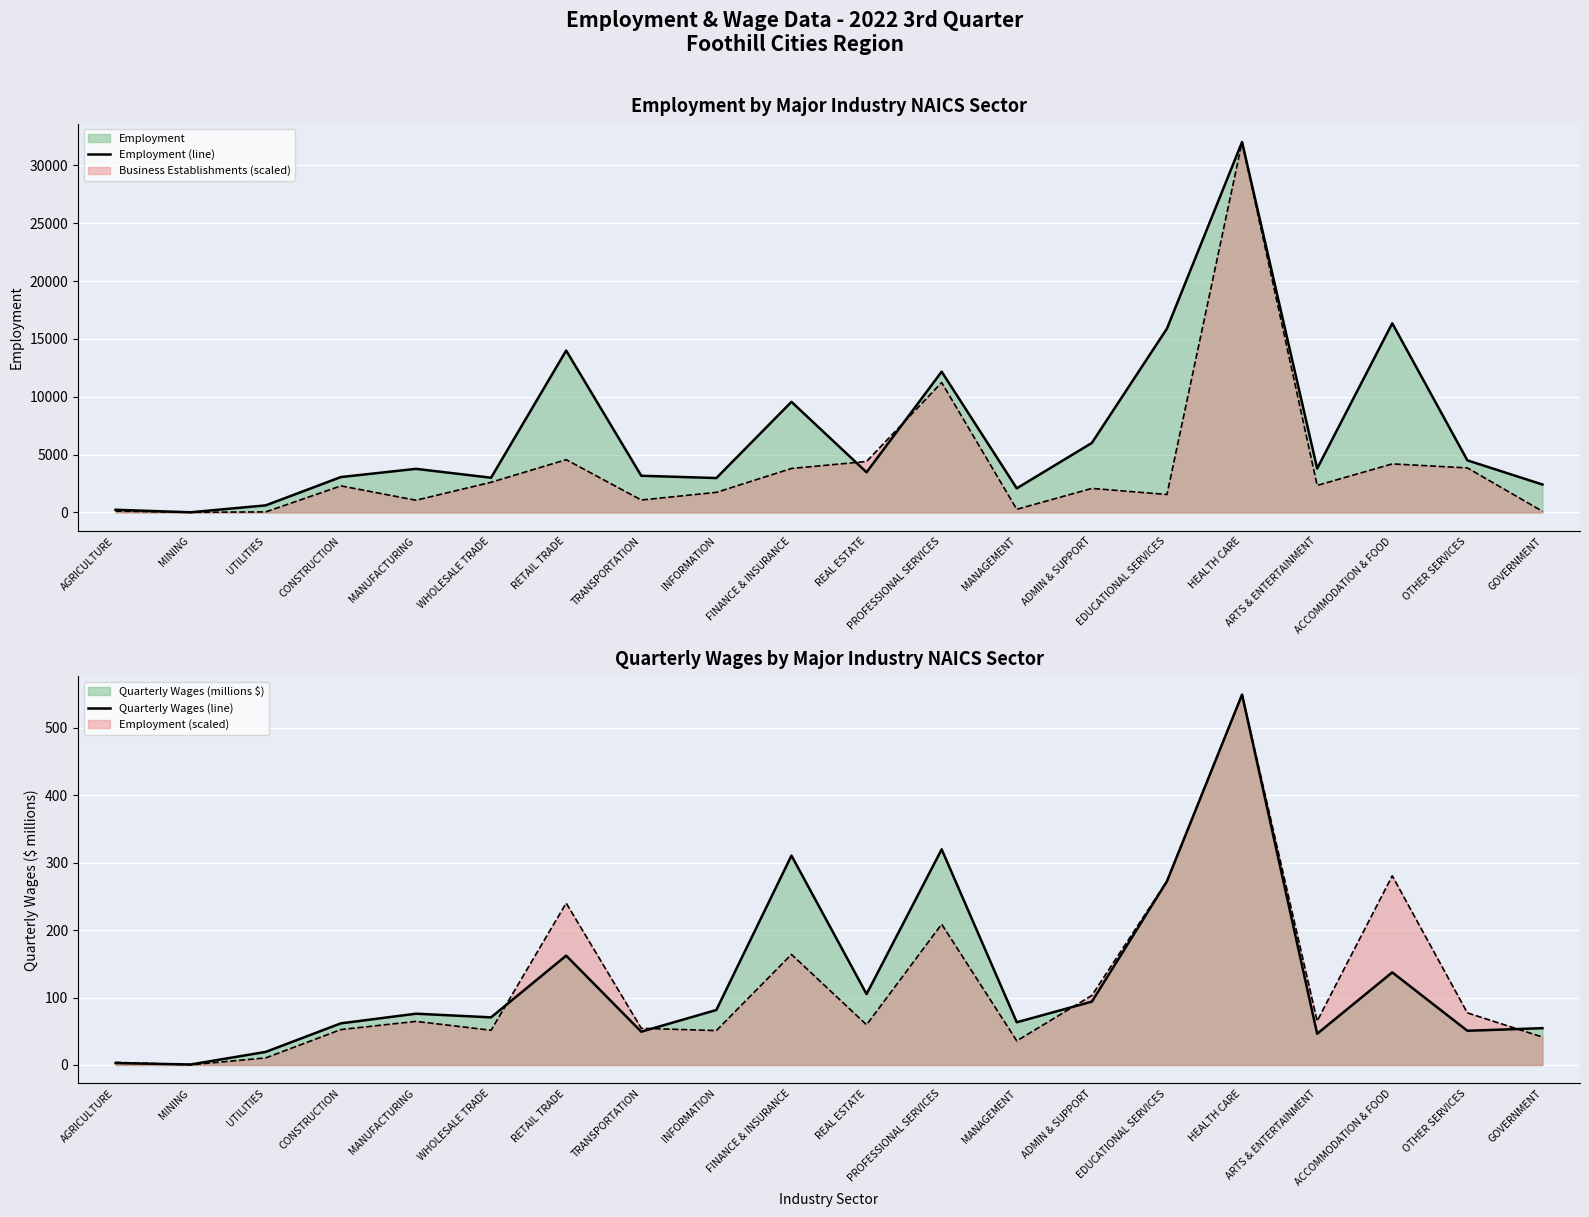

What is the sum of the Quarterly Wages (line) values at TRANSPORTATION and MANUFACTURING?

125.4